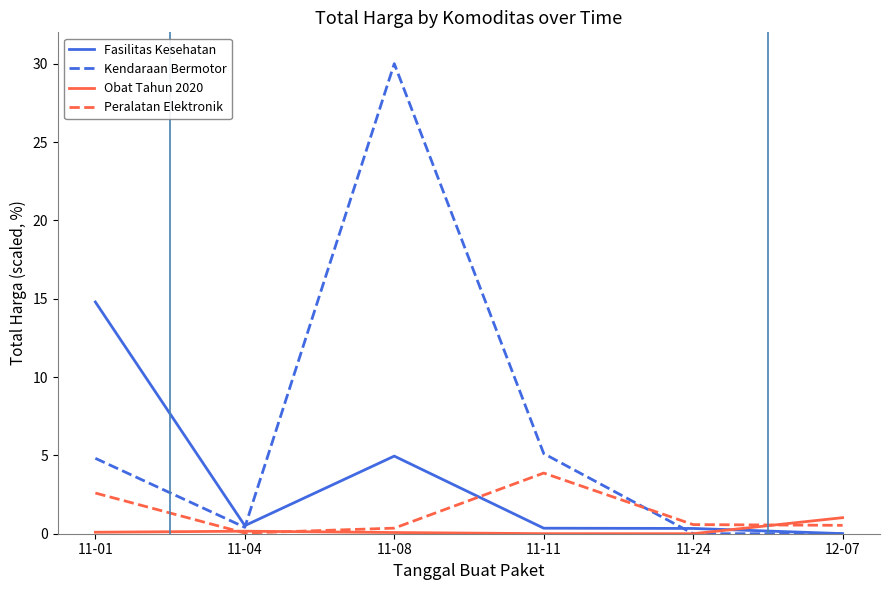

What are all the series names shown in the legend?

Fasilitas Kesehatan, Kendaraan Bermotor, Obat Tahun 2020, Peralatan Elektronik